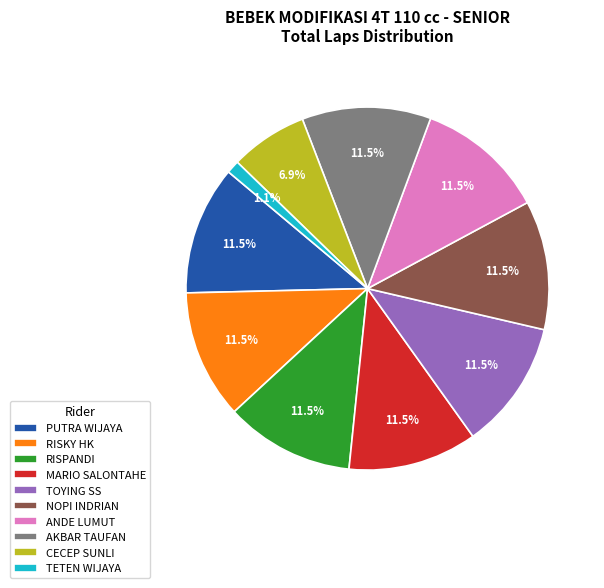

Combined, what portion of the pie is ANDE LUMUT and TETEN WIJAYA?

12.6%